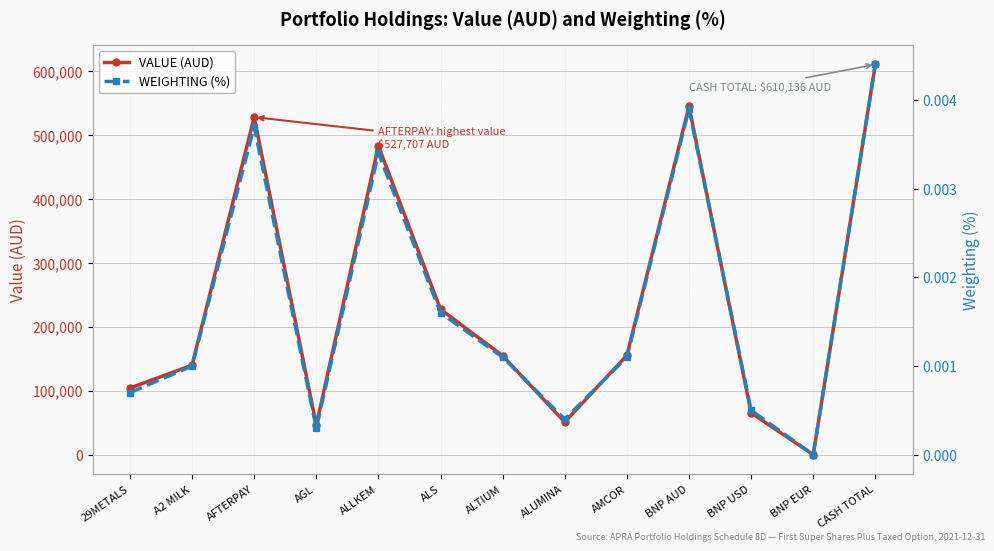

Between ALLKEM and ALUMINA, which is larger?

ALLKEM